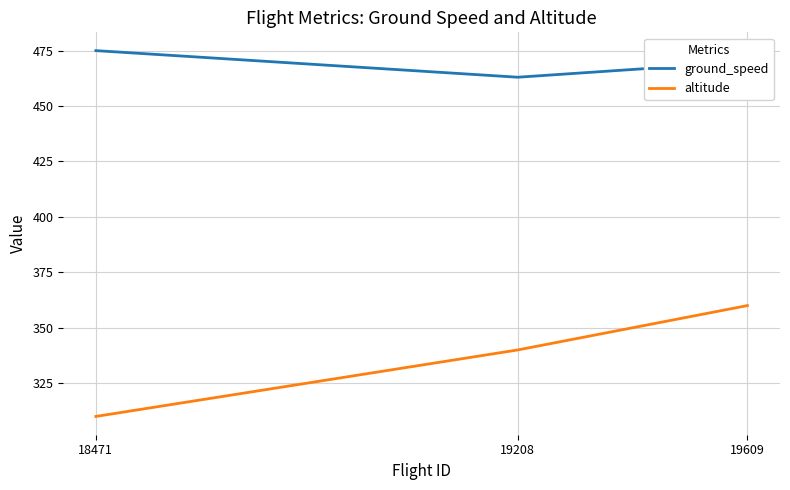

What is the total value across all series at 19208?

803